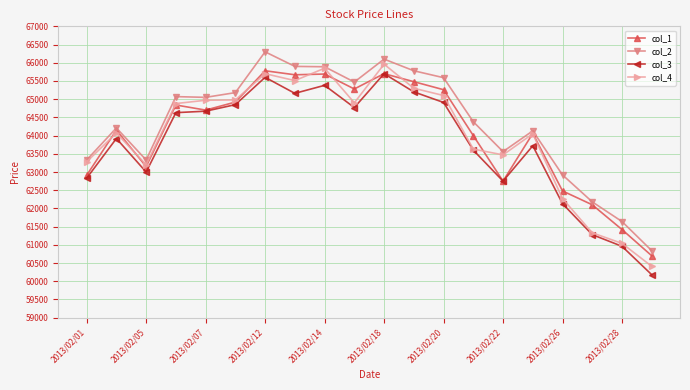

What is the maximum value for col_3?

65700